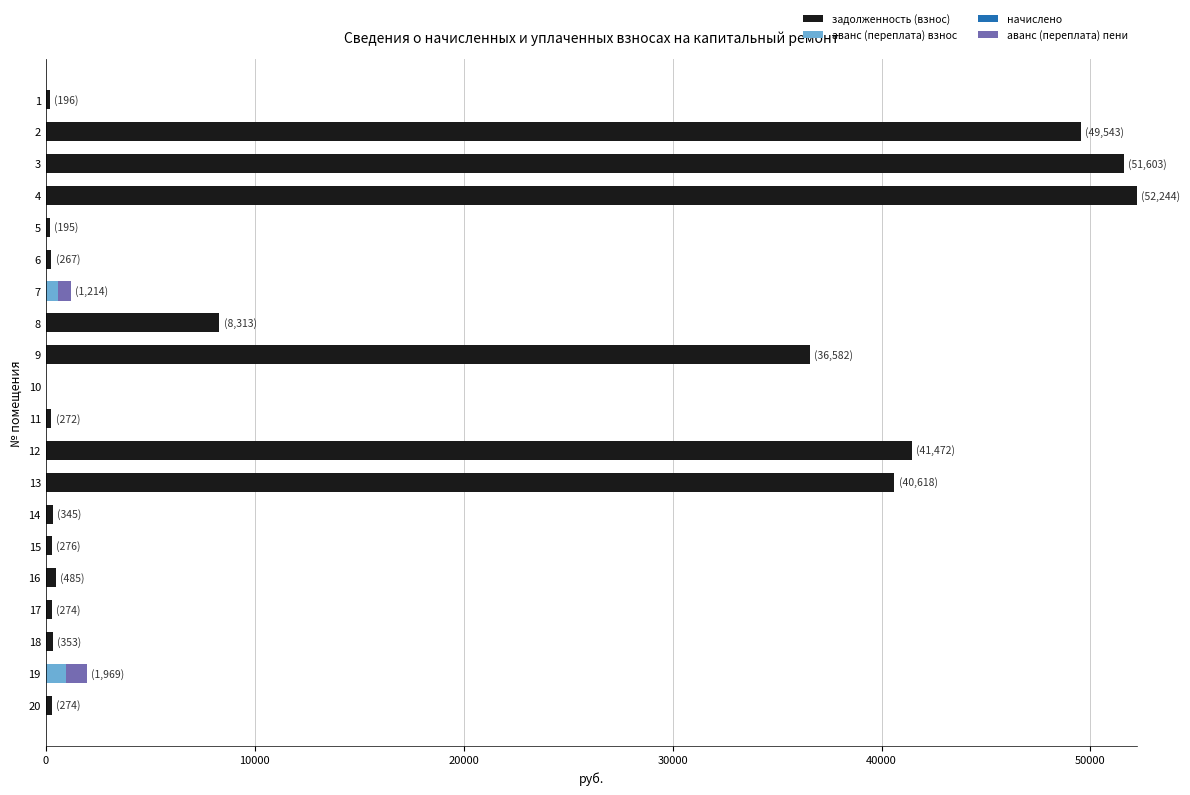

What is the maximum value for задолженность (взнос)?

52244.1